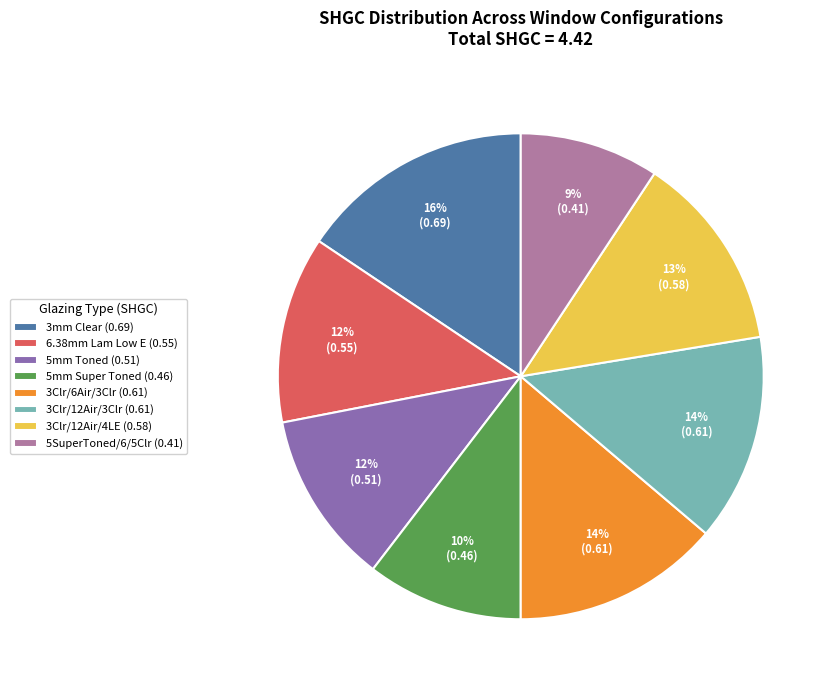

Do 5mm Toned (0.51) and 3Clr/6Air/3Clr (0.61) together represent more than half of the pie?

No